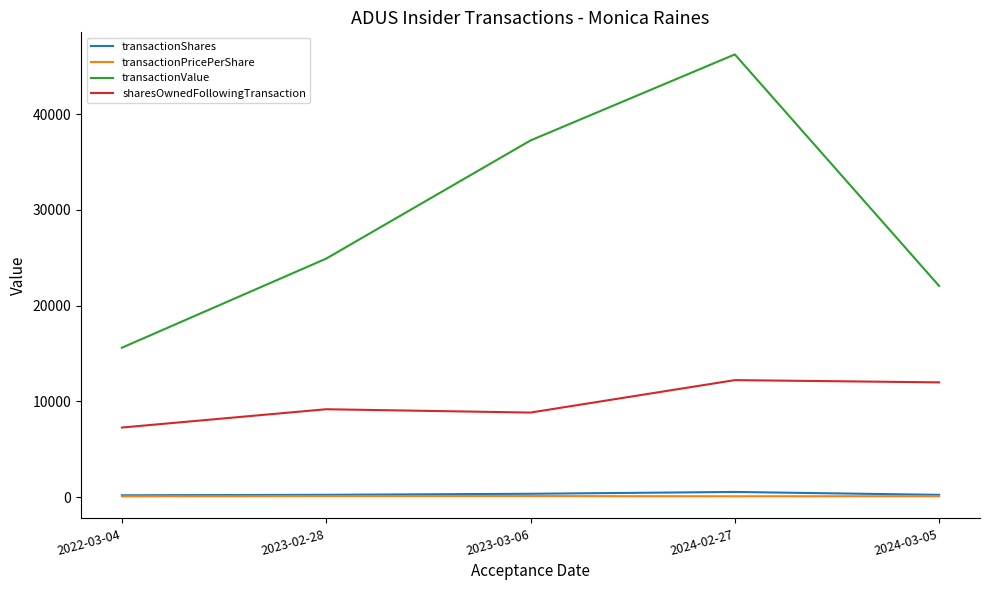

What is the greatest value displayed?

46246.0